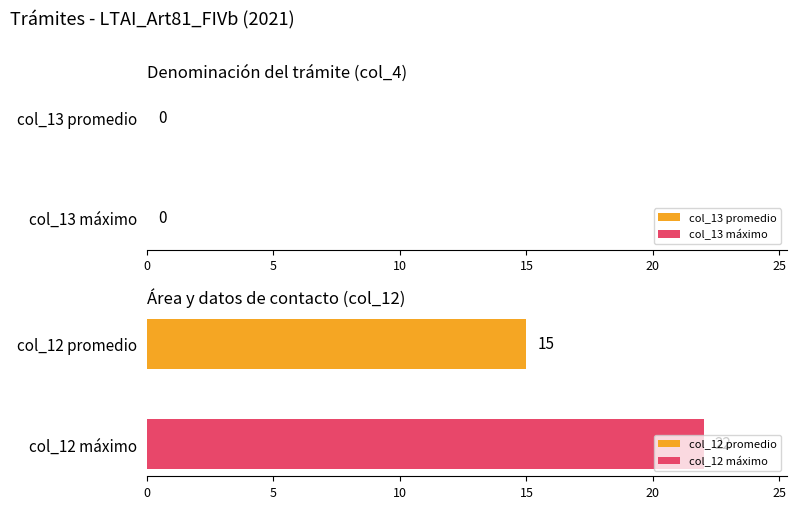

What is the highest value of the col_12 promedio series?

15